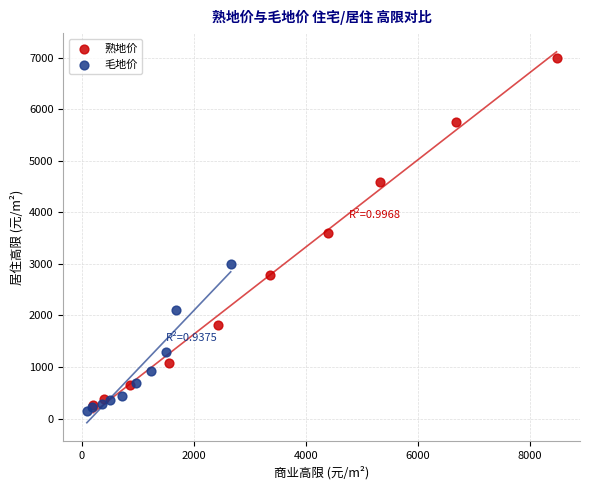

Which series has the widest spread of Y values?

熟地价